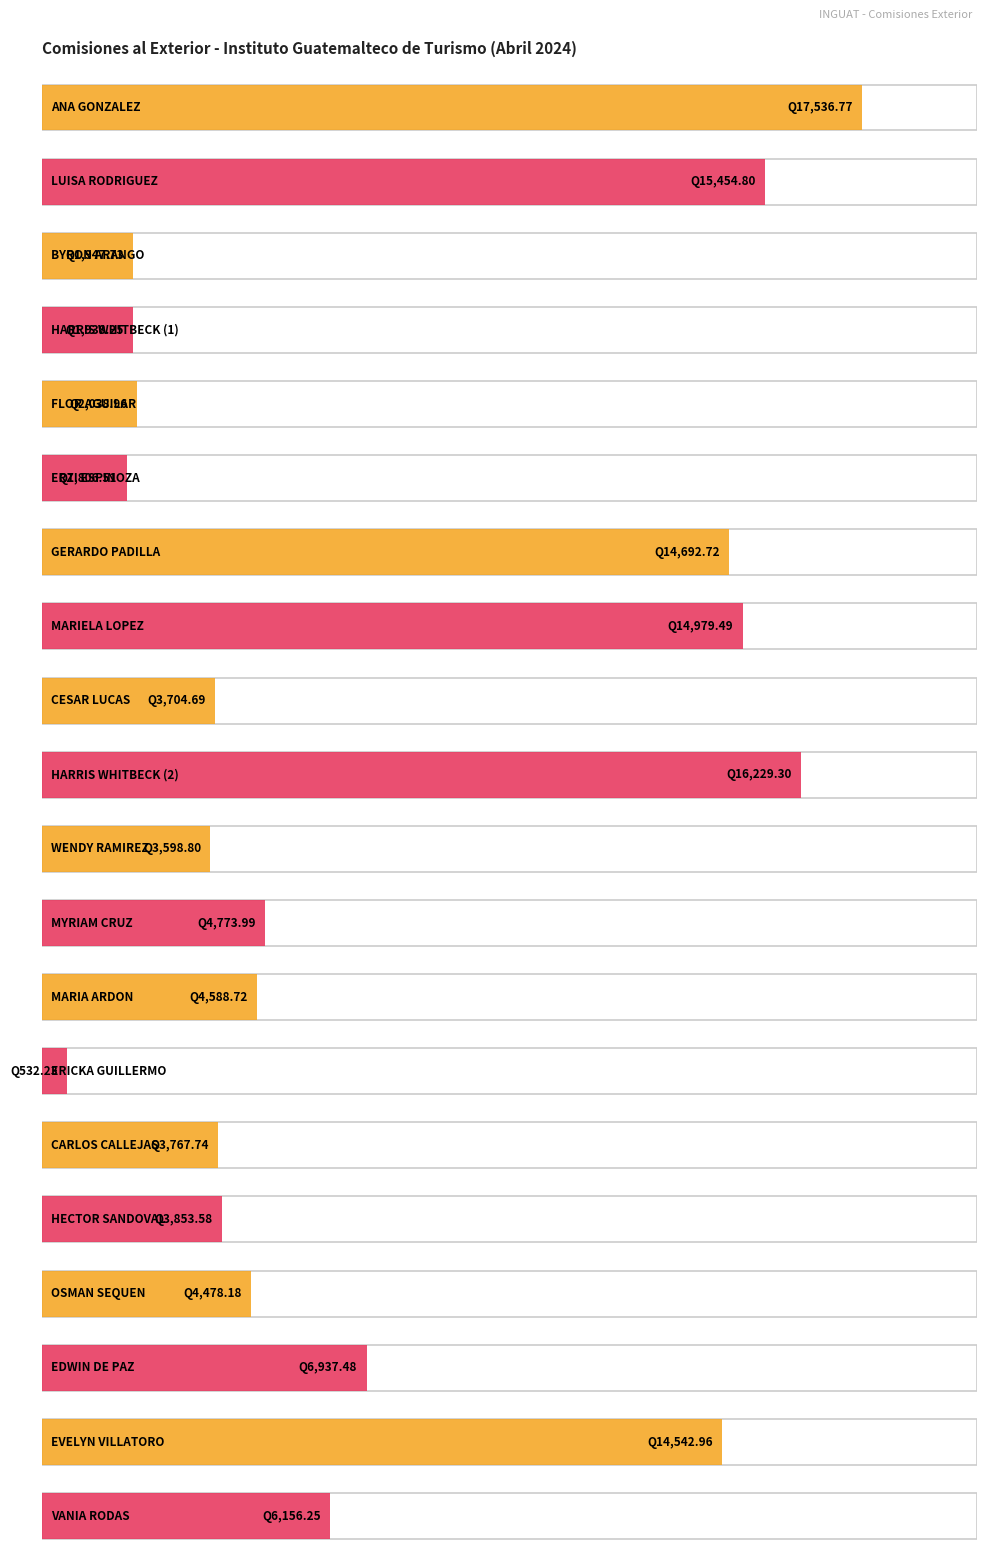

How many data points does each series have?

20